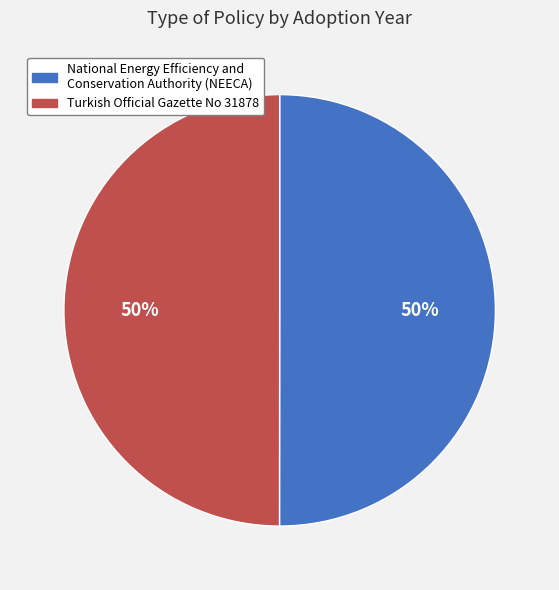

To the nearest percent, what percentage of the pie is National Energy Efficiency and Conservation Authority (NEECA)?

50%